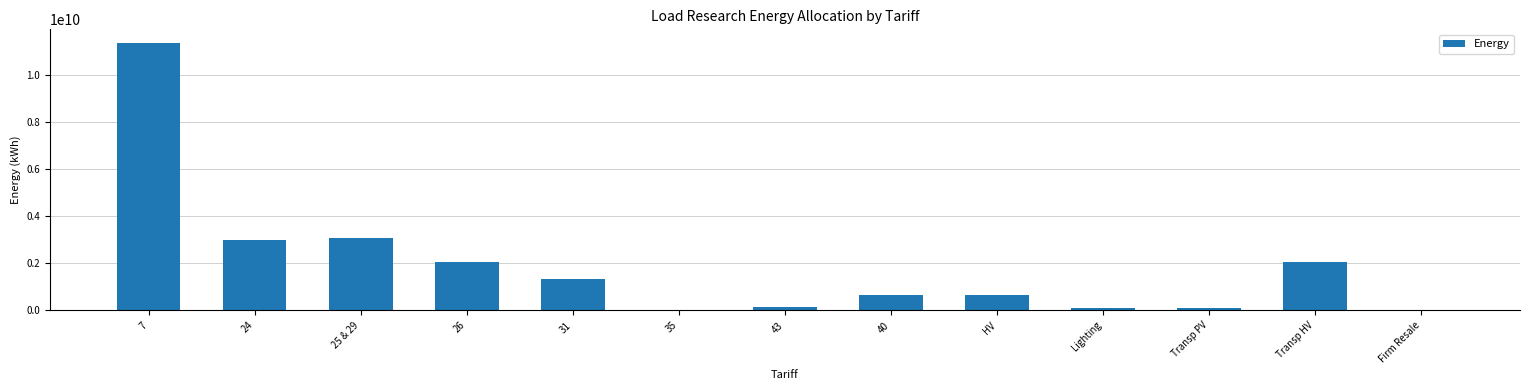

True or false: the data shows 329836166.3 at 31.

False